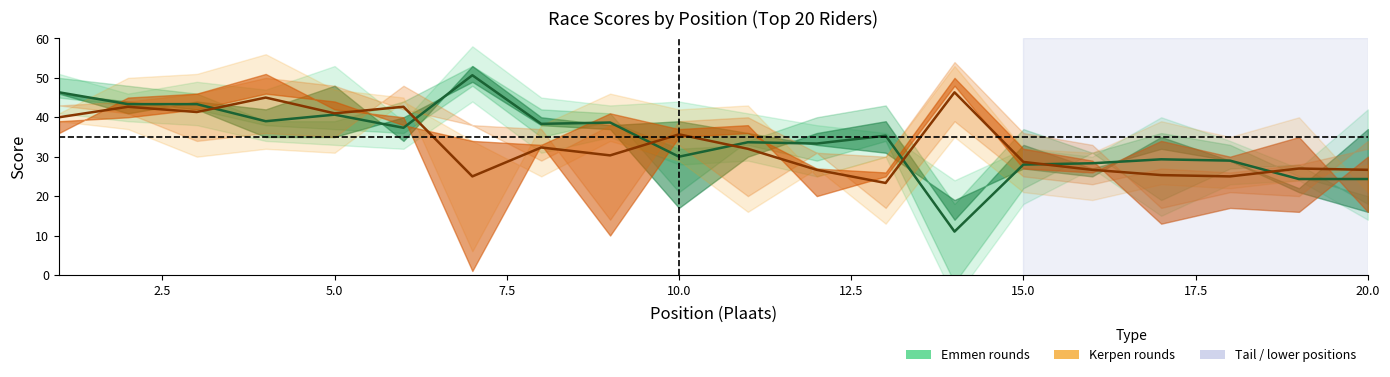

At how many categories does at least one series exceed 8?

20